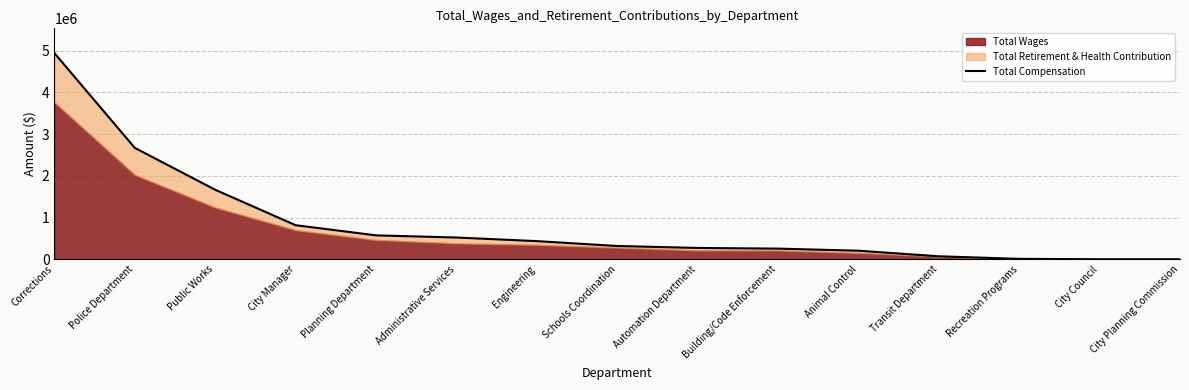

Which has a higher value, Animal Control or Transit Department?

Animal Control